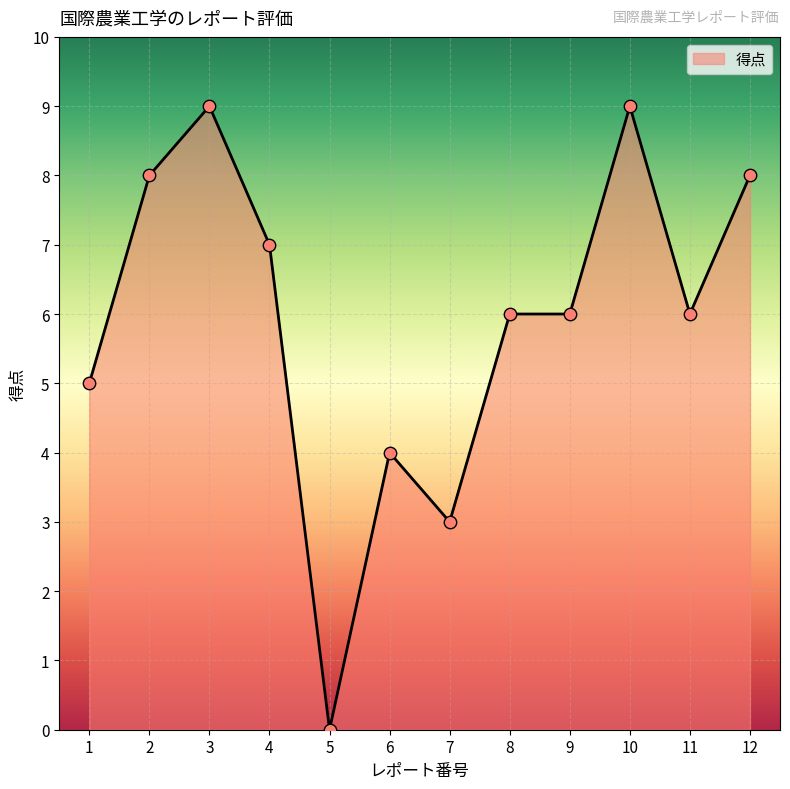

What is the change in value from 1 to 2?

+3